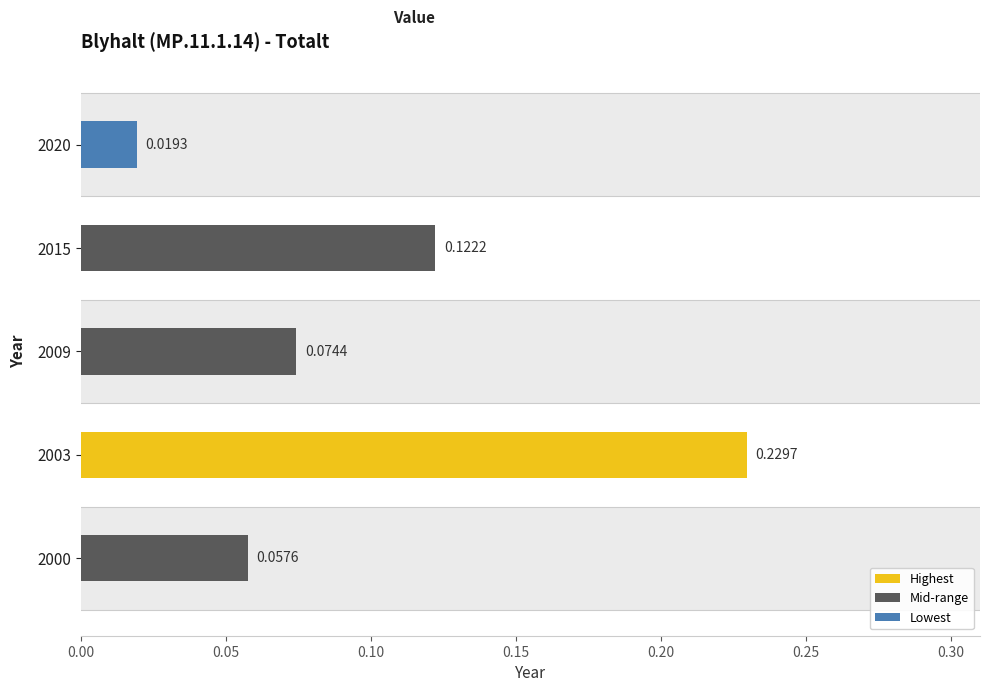

Rank the categories by value from lowest to highest.

2020, 2000, 2009, 2015, 2003